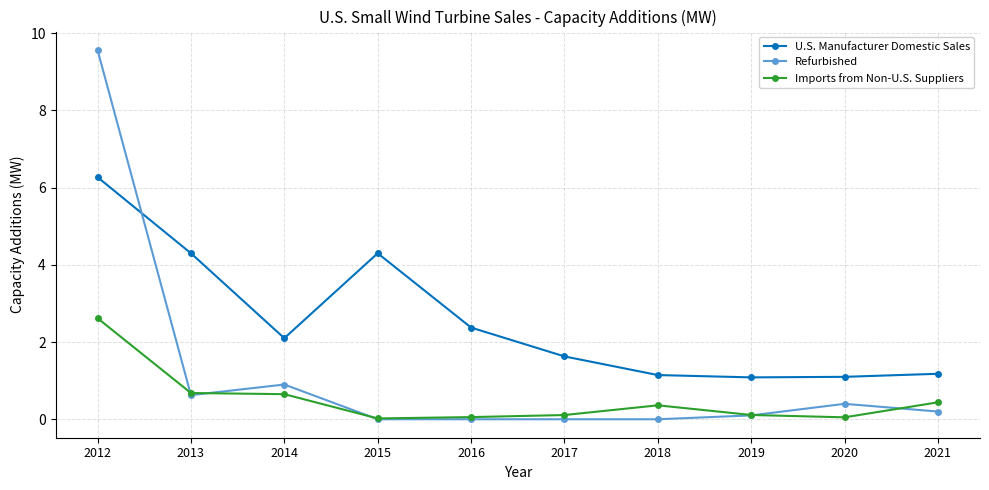

Which series has the widest spread of values?

Refurbished